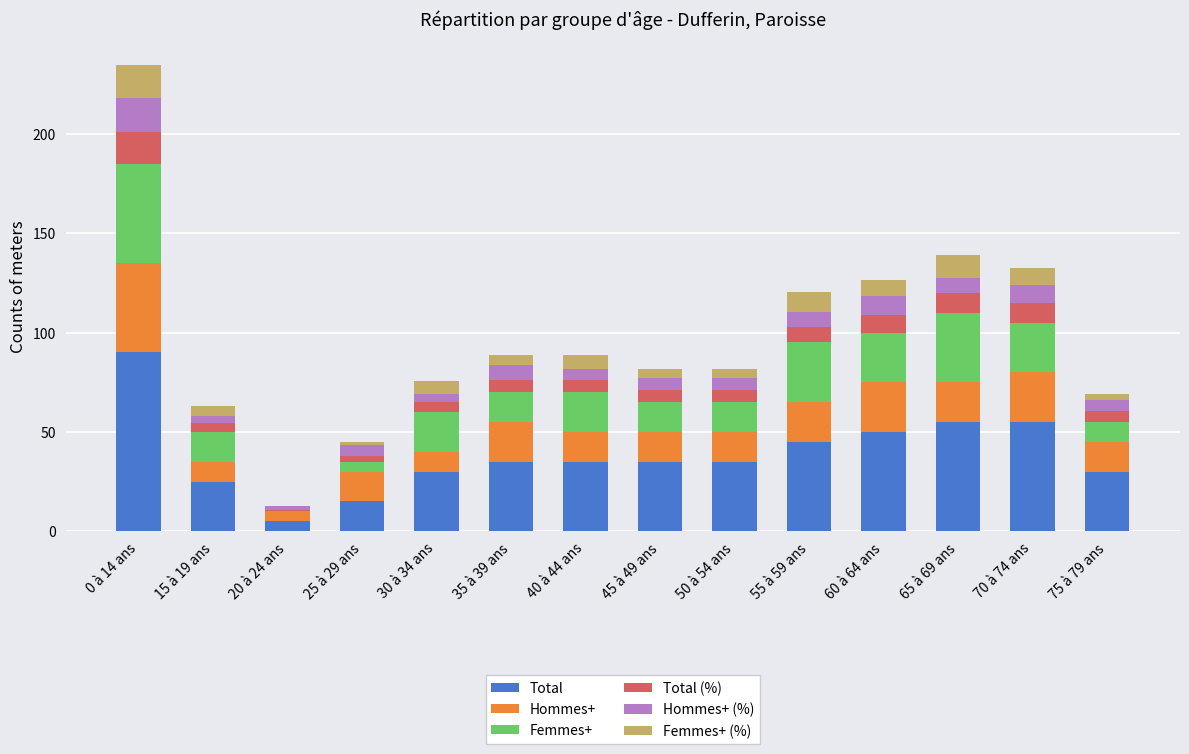

What is the total value across all series at 20 à 24 ans?

12.8